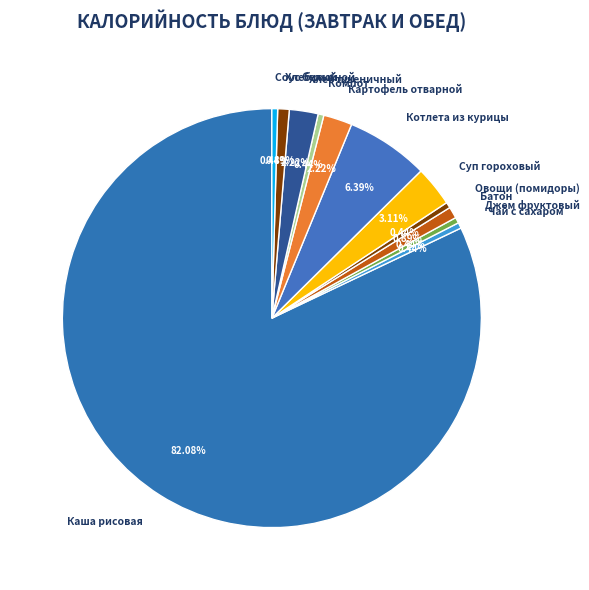

Which category accounts for the majority?

Каша рисовая